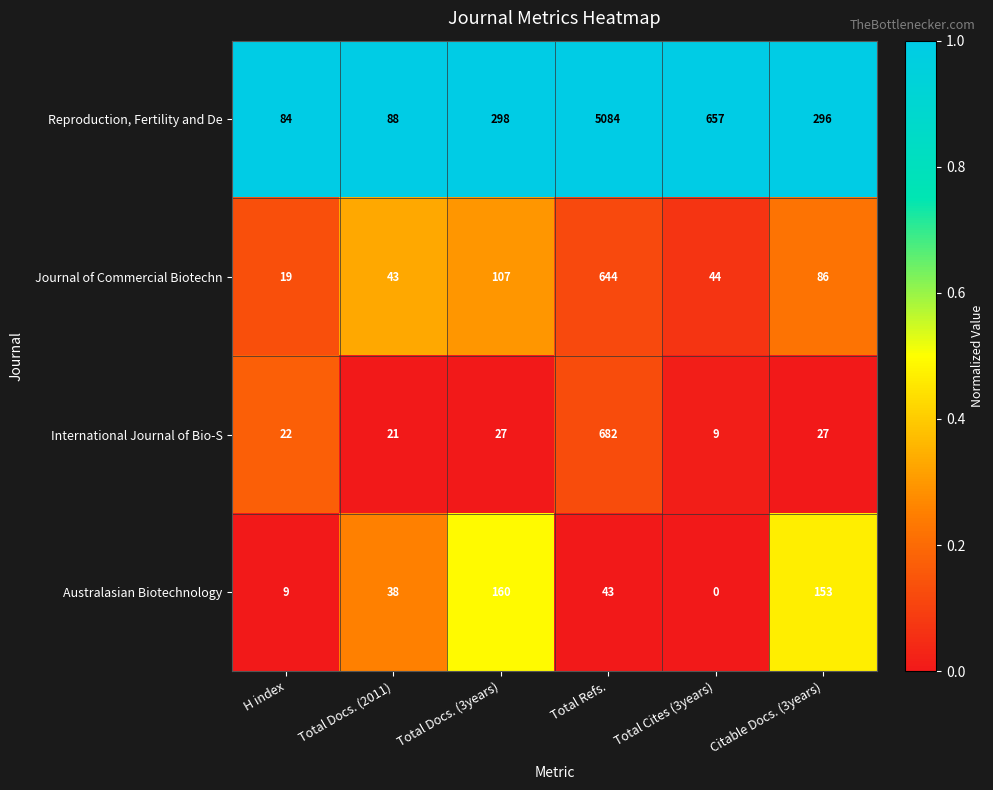

Reading left to right, list all the values displayed in this chart.

Reproduction, Fertility and De: H index=84	Total Docs. (2011)=88	Total Docs. (3years)=298	Total Refs.=5084	Total Cites (3years)=657	Citable Docs. (3years)=296
Journal of Commercial Biotechn: H index=19	Total Docs. (2011)=43	Total Docs. (3years)=107	Total Refs.=644	Total Cites (3years)=44	Citable Docs. (3years)=86
International Journal of Bio-S: H index=22	Total Docs. (2011)=21	Total Docs. (3years)=27	Total Refs.=682	Total Cites (3years)=9	Citable Docs. (3years)=27
Australasian Biotechnology: H index=9	Total Docs. (2011)=38	Total Docs. (3years)=160	Total Refs.=43	Total Cites (3years)=0	Citable Docs. (3years)=153